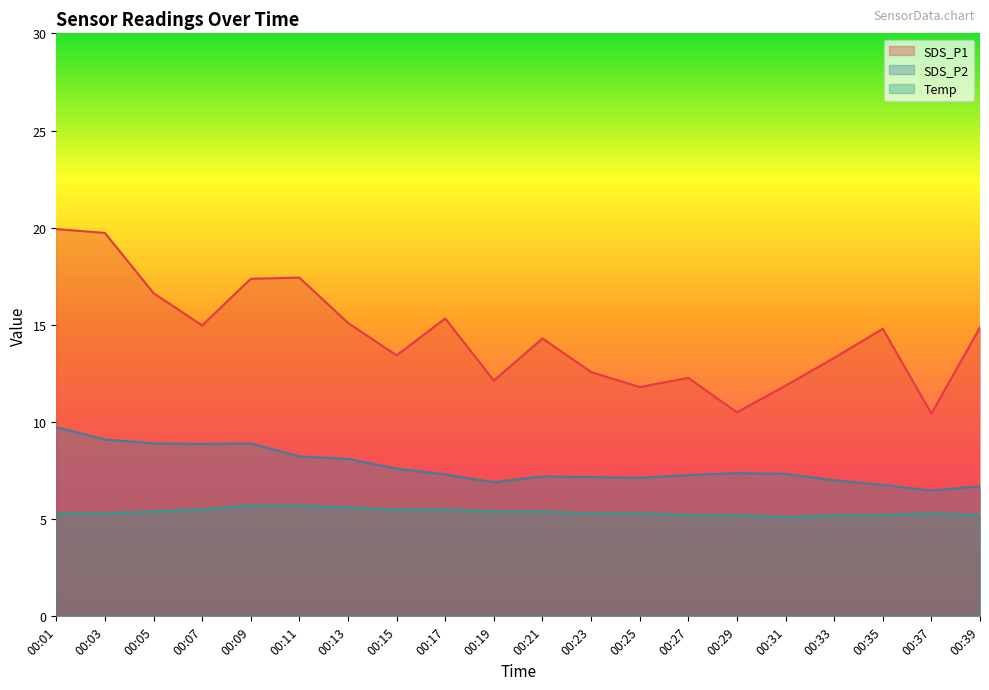

Which has a higher value, 00:21 or 00:05?

00:05